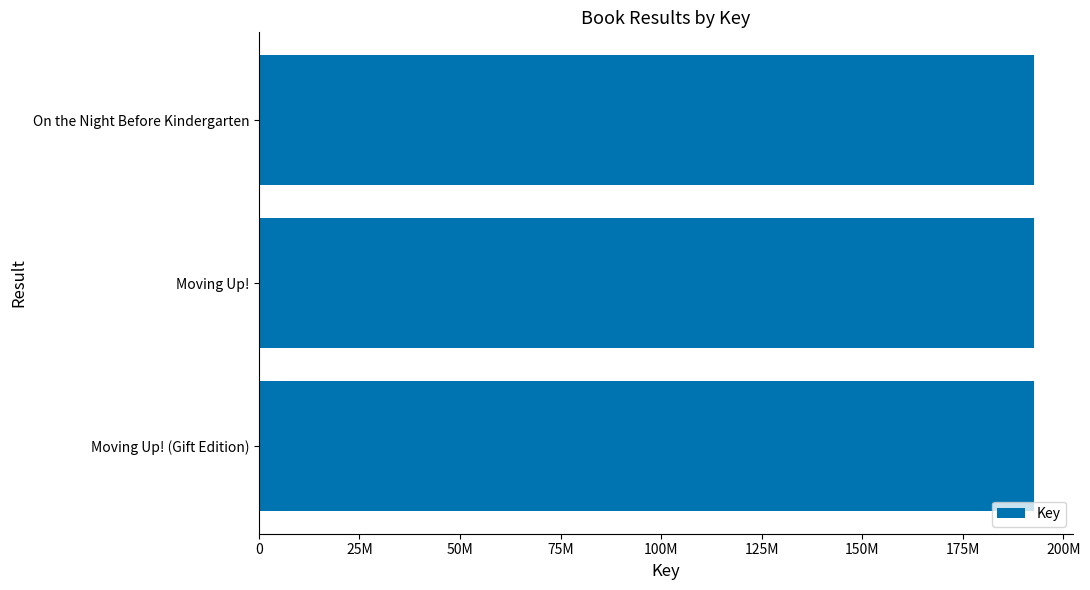

Does the chart contain any negative values?

No